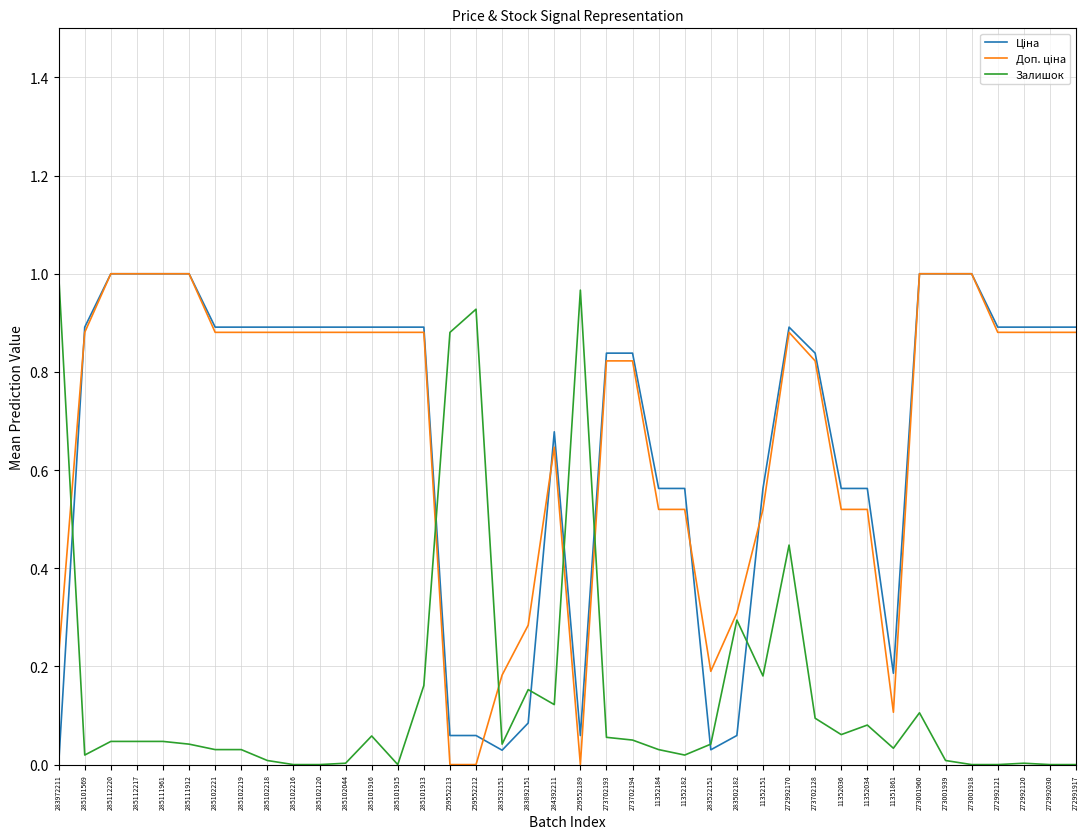

At which category is the sum across all series the highest?

272992170